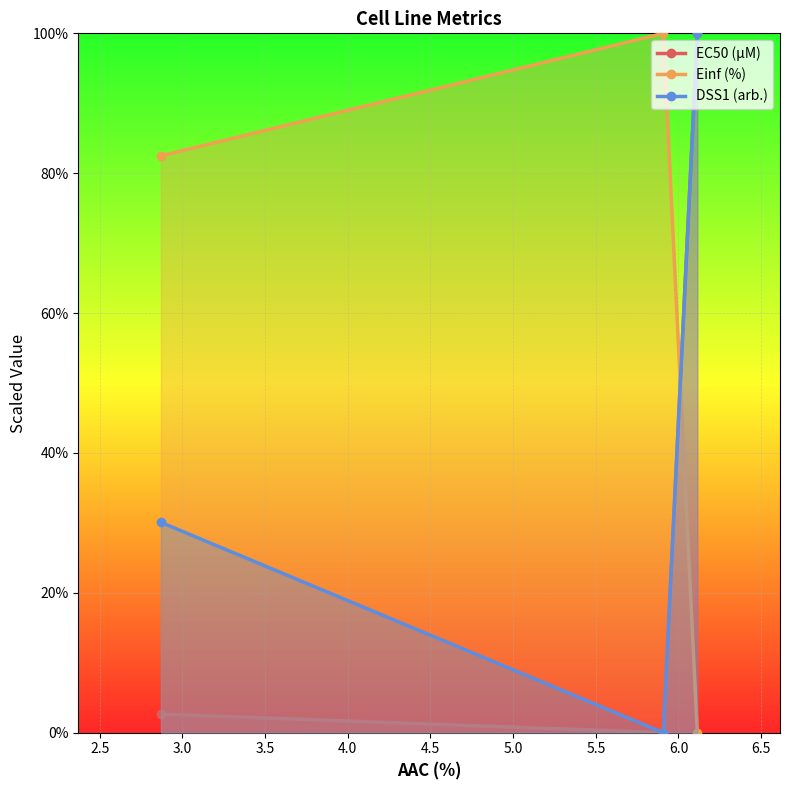

What are all the series names shown in the legend?

EC50 (µM), Einf (%), DSS1 (arb.)